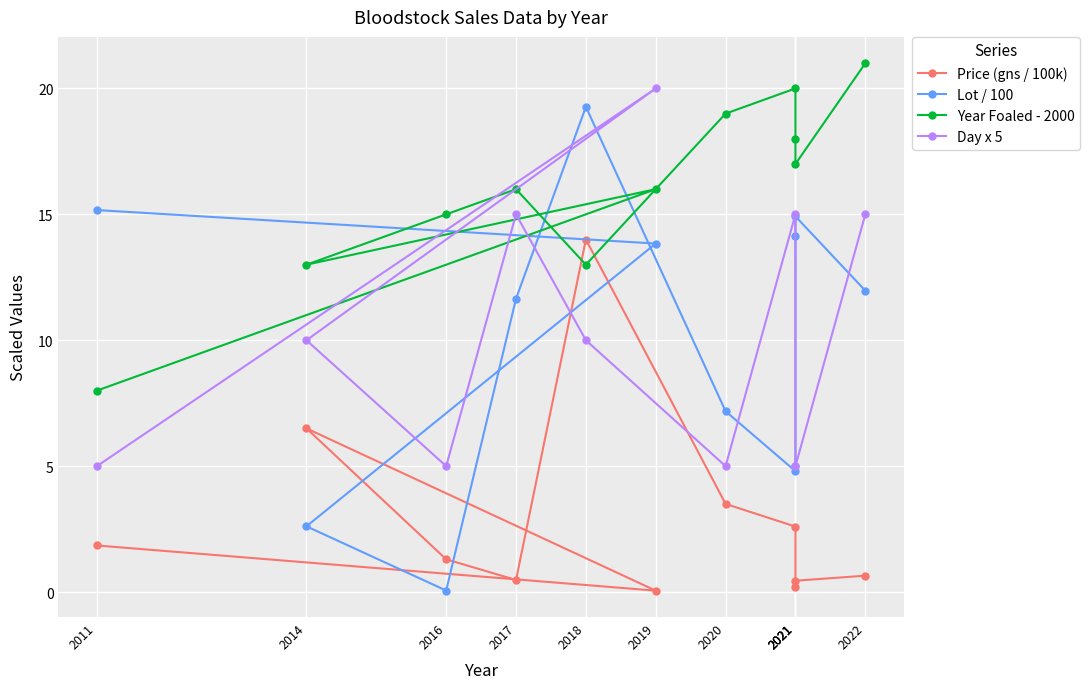

The Day x 5 series shows 10.0 at 2018. True or false?

True